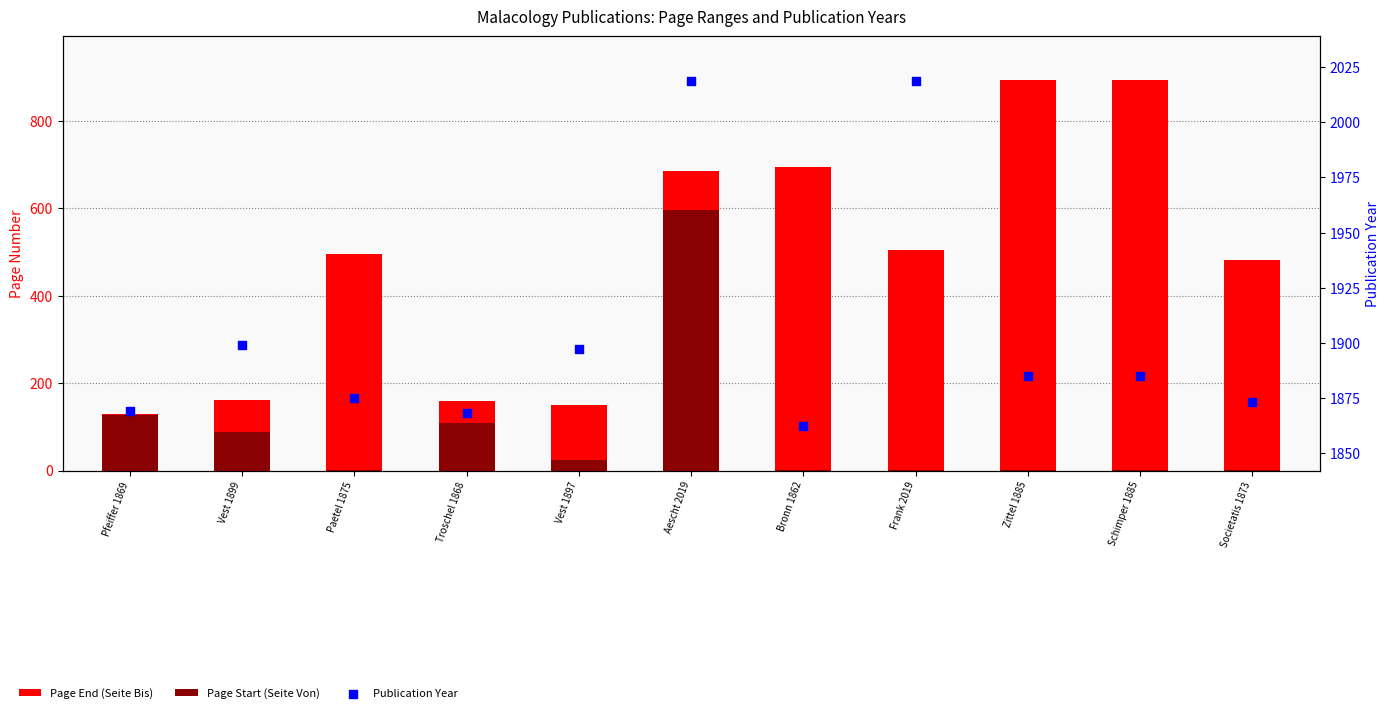

Is the value of Page End (Seite Bis) at Aescht 2019 greater than the value of Page Start (Seite Von) at Troschel 1868?

Yes